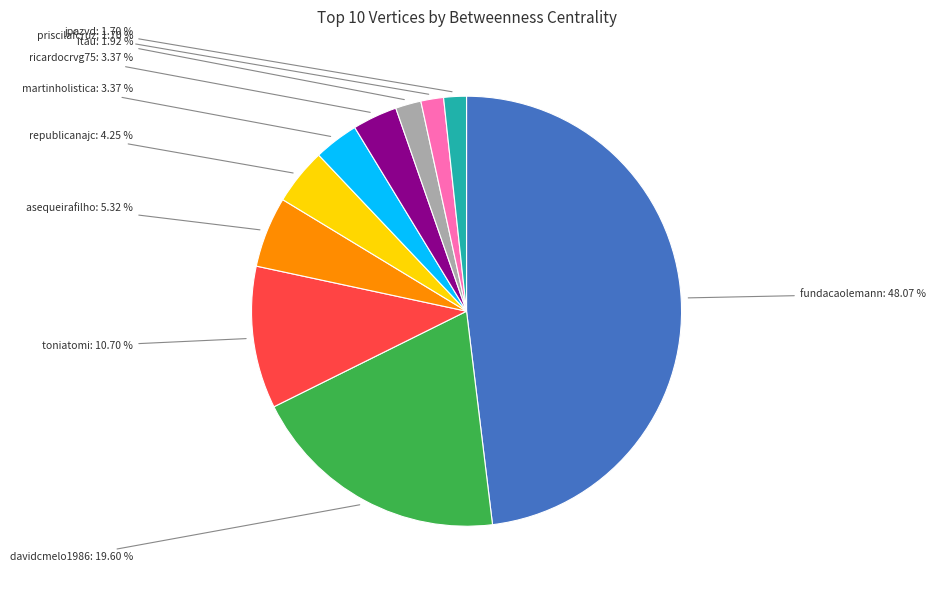

Between republicanajc and davidcmelo1986, which is larger?

davidcmelo1986